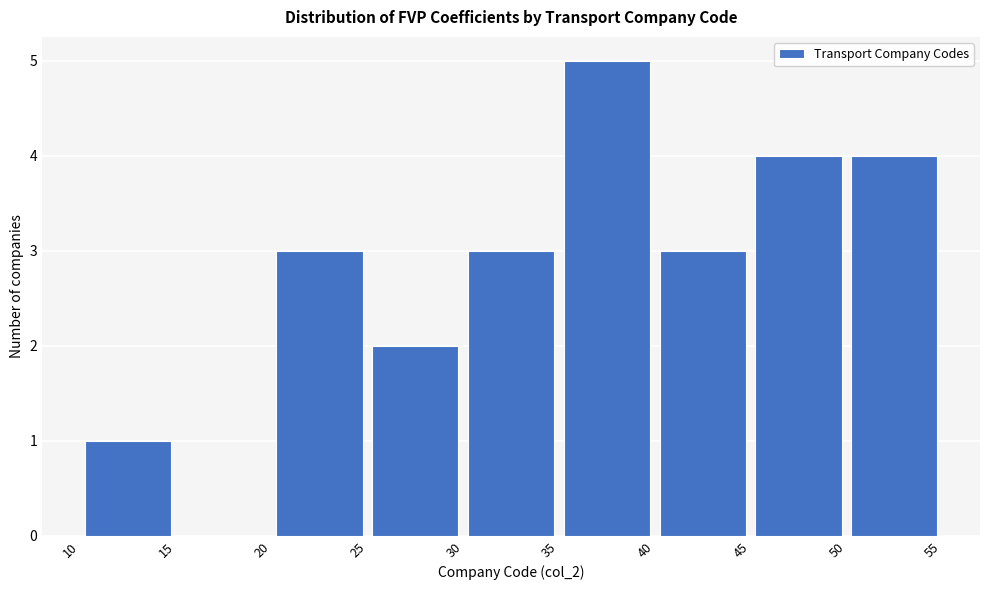

How tall is the bar that spans 40 to 45 on the x-axis? The values are not printed on the chart, so give them approximately, as read against the axis.

3